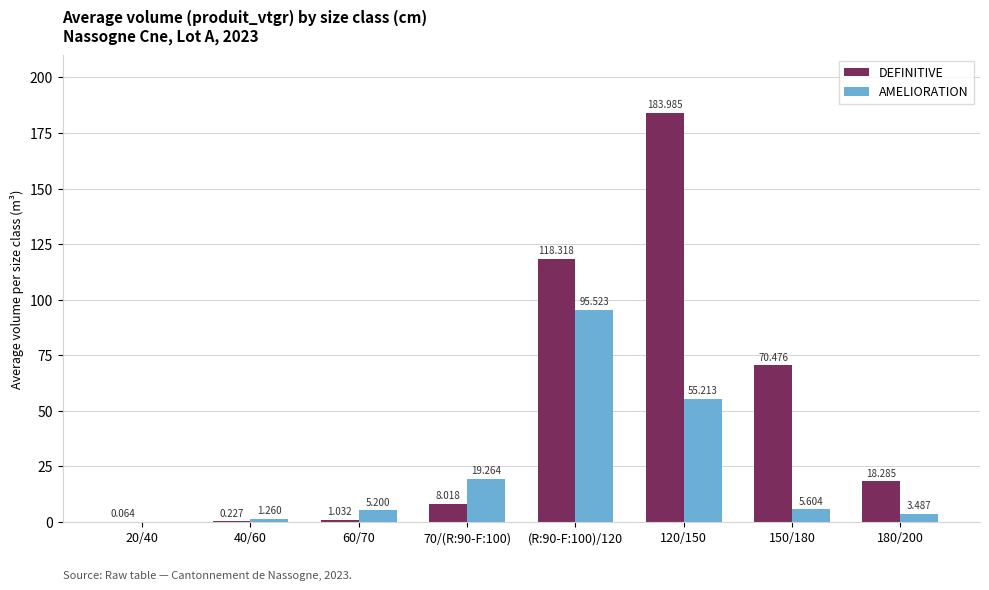

Which series has the largest range (max minus min)?

DEFINITIVE